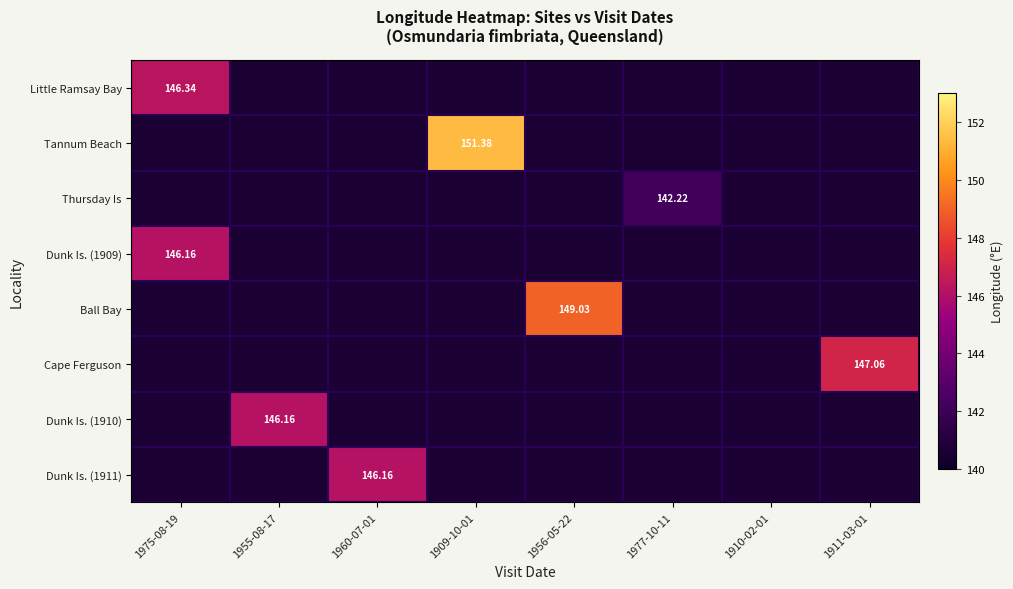

Between 1910-02-01 and 1909-10-01, which is larger?

1909-10-01